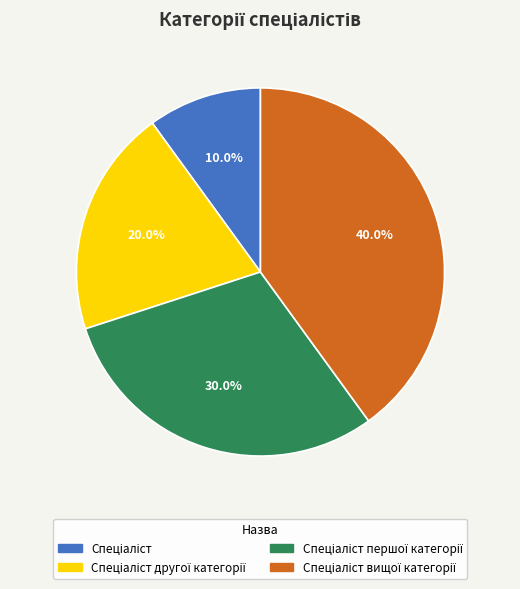

Does any single category account for the majority?

No